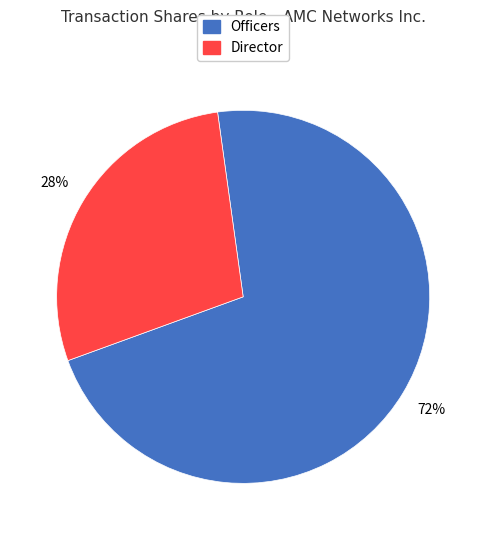

Is there a majority slice in this chart?

Yes